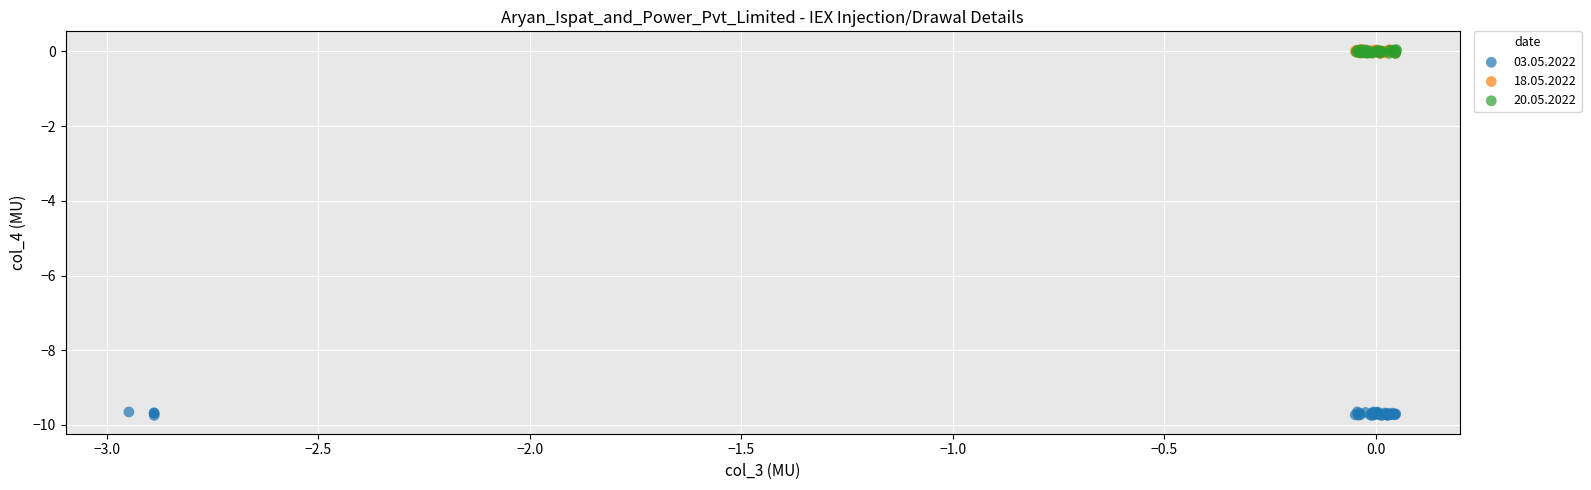

What are all the series names shown in the legend?

03.05.2022, 18.05.2022, 20.05.2022